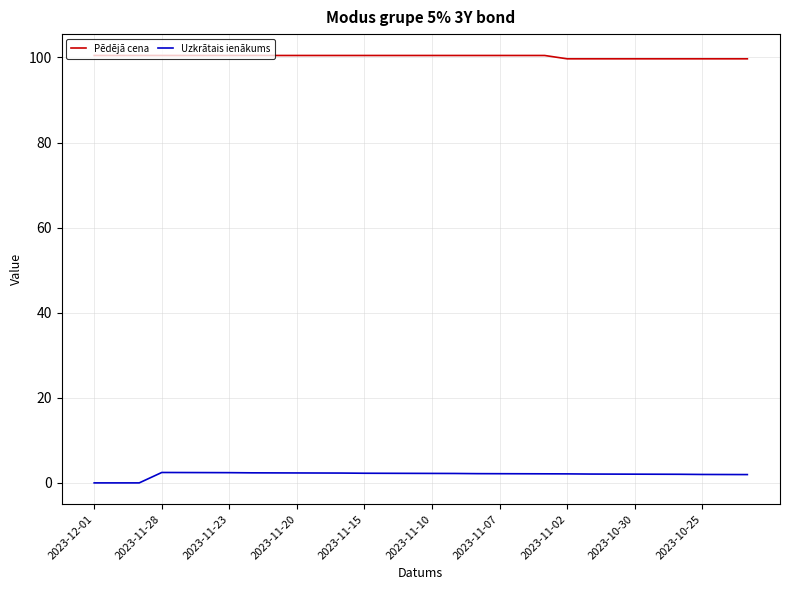

What is the minimum value for Pēdējā cena?

99.7